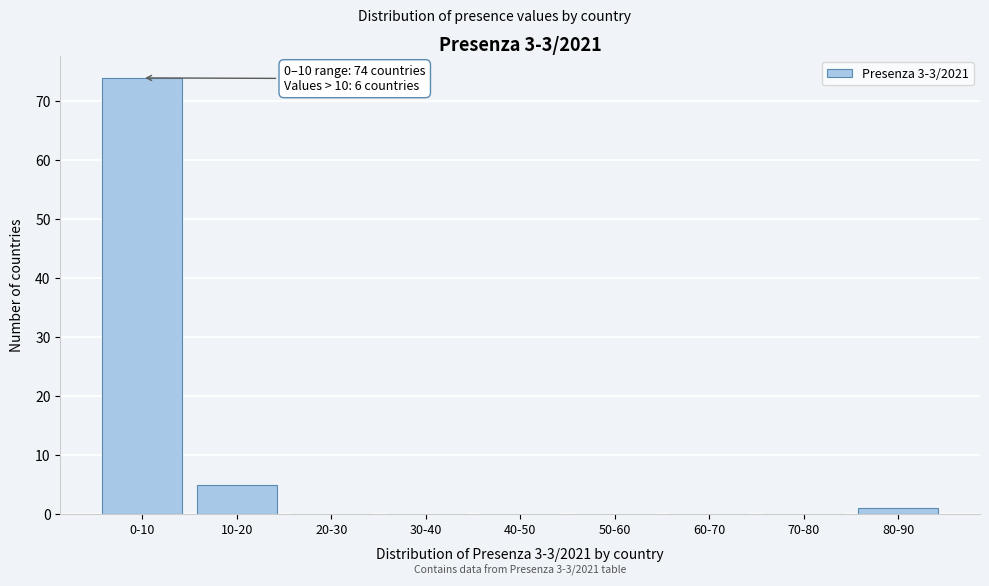

Reading left to right, extract all data points from this chart.

0-10=74	10-20=5	20-30=0	30-40=0	40-50=0	50-60=0	60-70=0	70-80=0	80-90=1